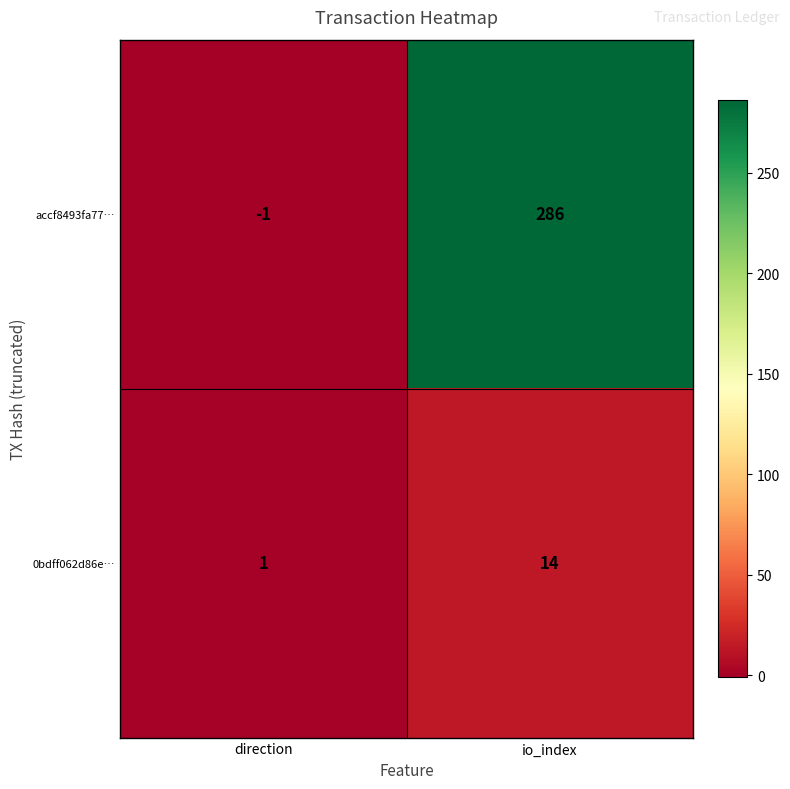

At io_index, list the series in order from largest to smallest.

accf8493fa77…, 0bdff062d86e…